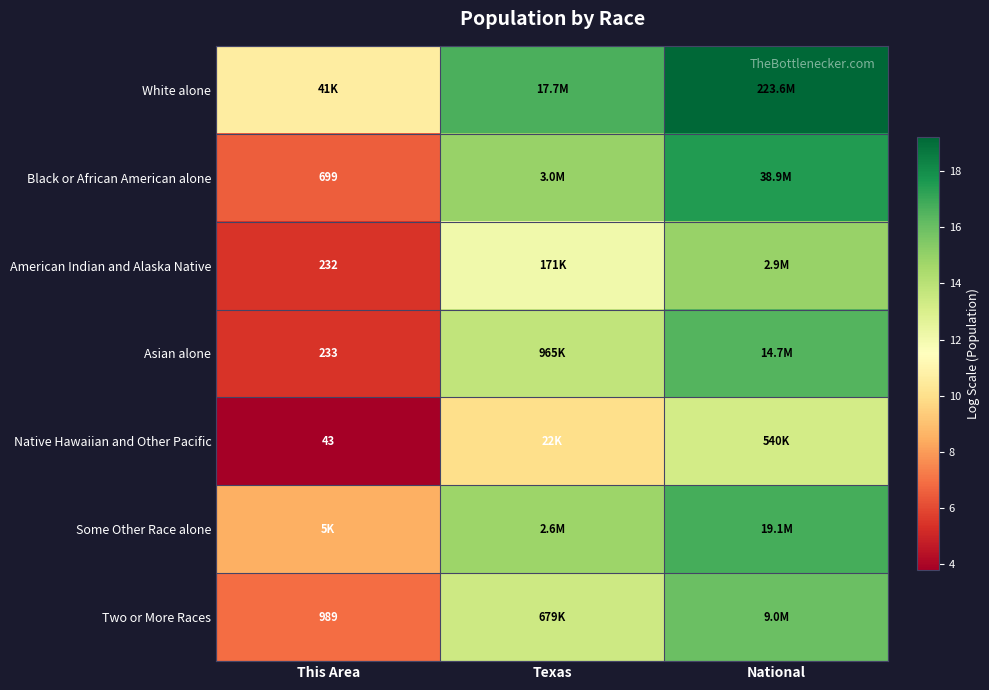

How many data points in White alone are less than 16?

1